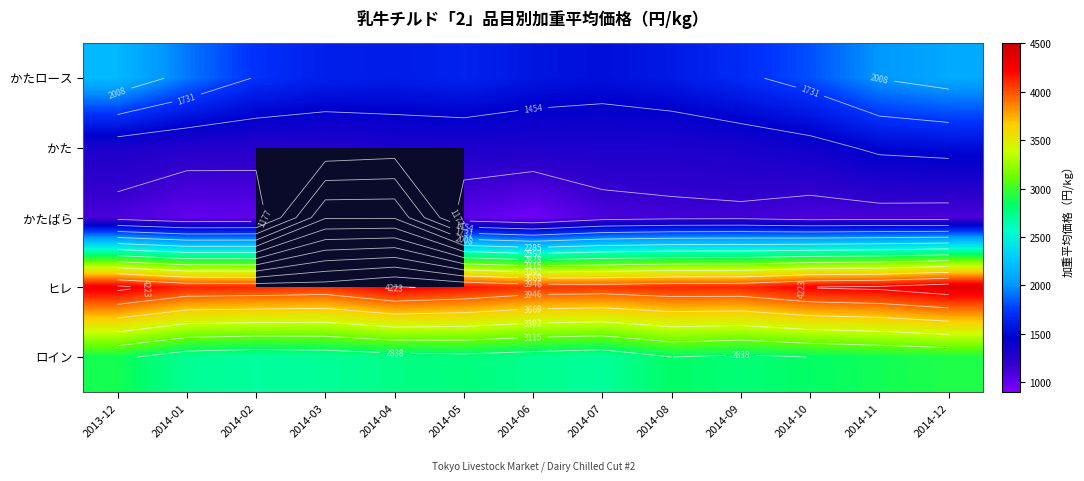

How many data points in かたロース are less than 1689?

6